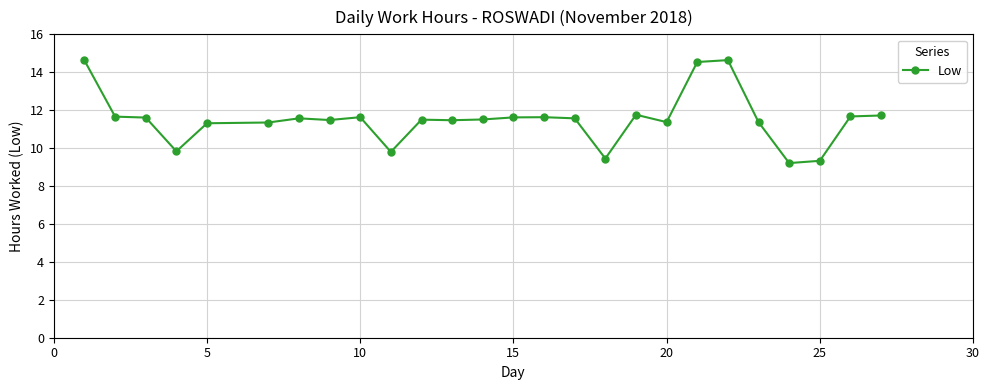

What is the maximum value shown in the chart?

14.6